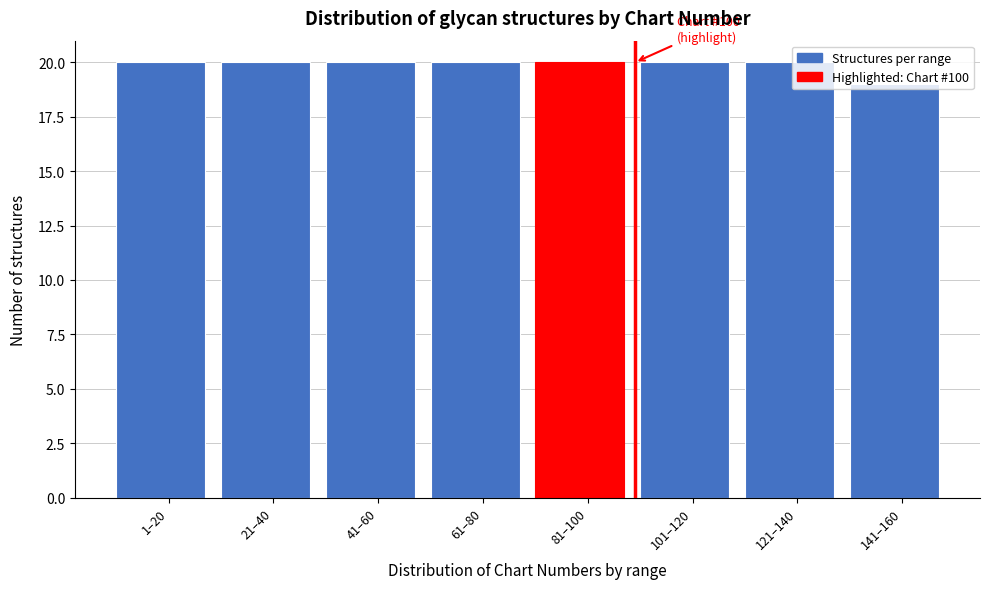

What is the minimum value shown in the chart?

19